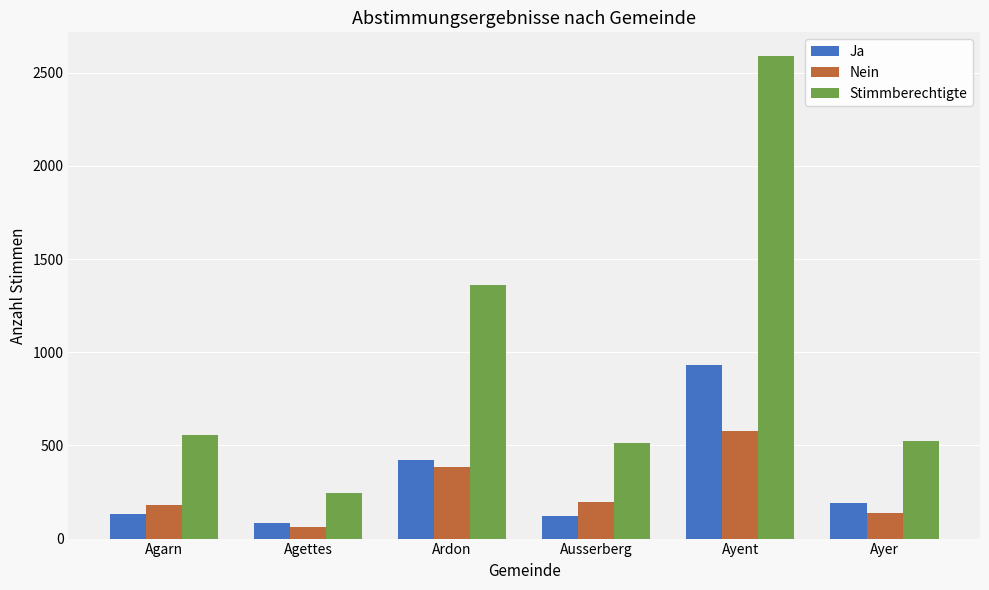

How many bars are there in each group?

3